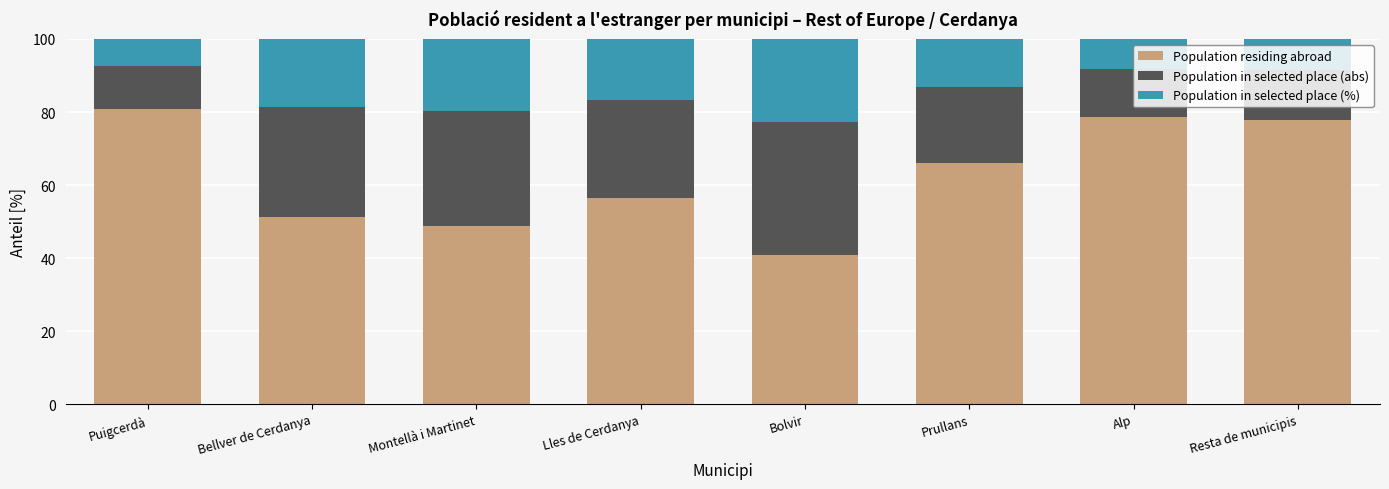

What is the sum of the Population residing abroad values at Bellver de Cerdanya and Lles de Cerdanya?

107.7